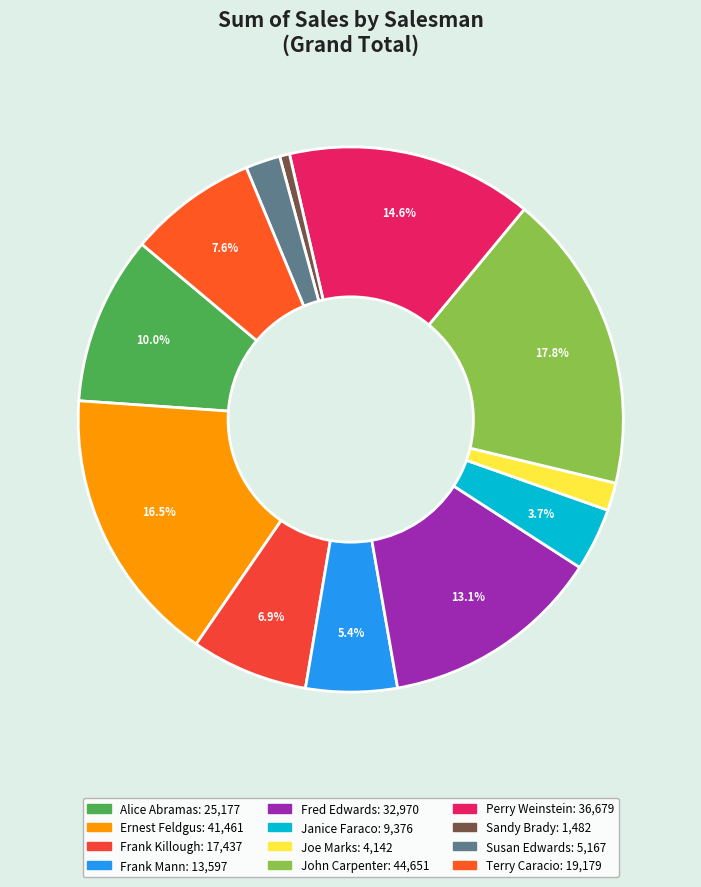

To the nearest percent, what portion does Perry Weinstein represent?

15%